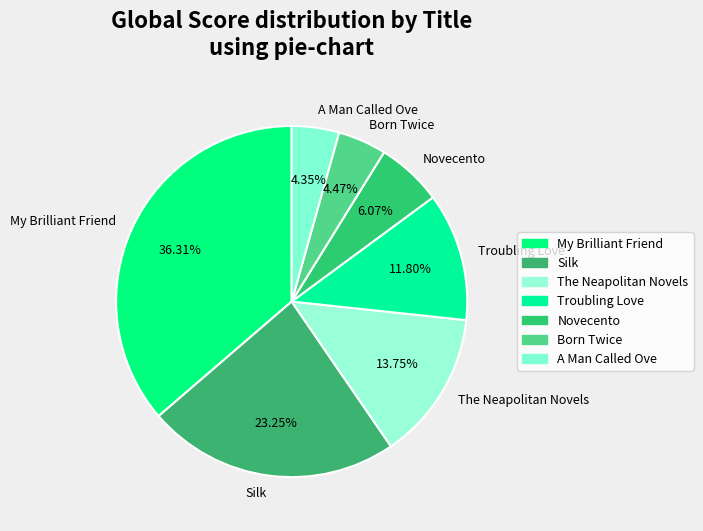

Which category has the biggest portion of the pie?

My Brilliant Friend